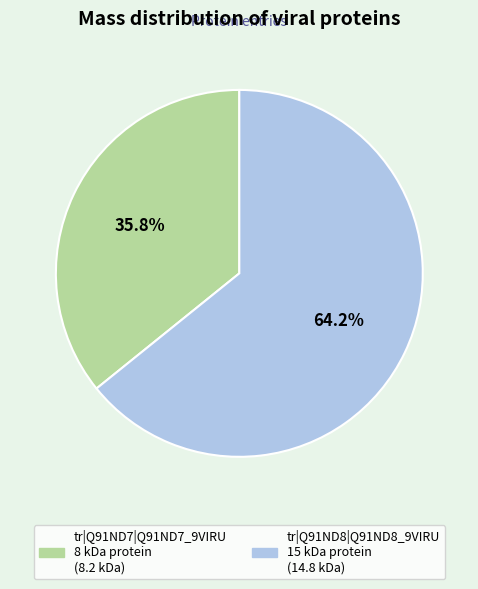

Which has a higher value, tr|Q91ND7|Q91ND7_9VIRU 8 kDa protein or tr|Q91ND8|Q91ND8_9VIRU 15 kDa protein?

tr|Q91ND8|Q91ND8_9VIRU 15 kDa protein